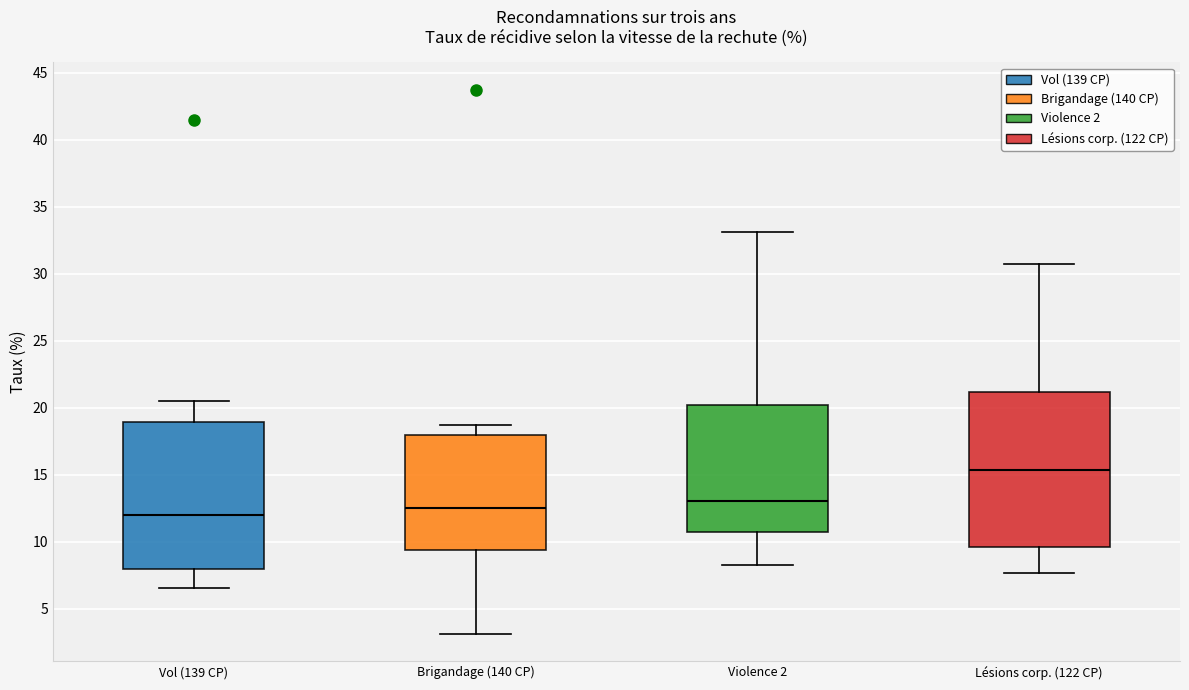

Comparing the boxes themselves (not the whiskers), which one is the tallest?

Lésions corp. (122 CP)